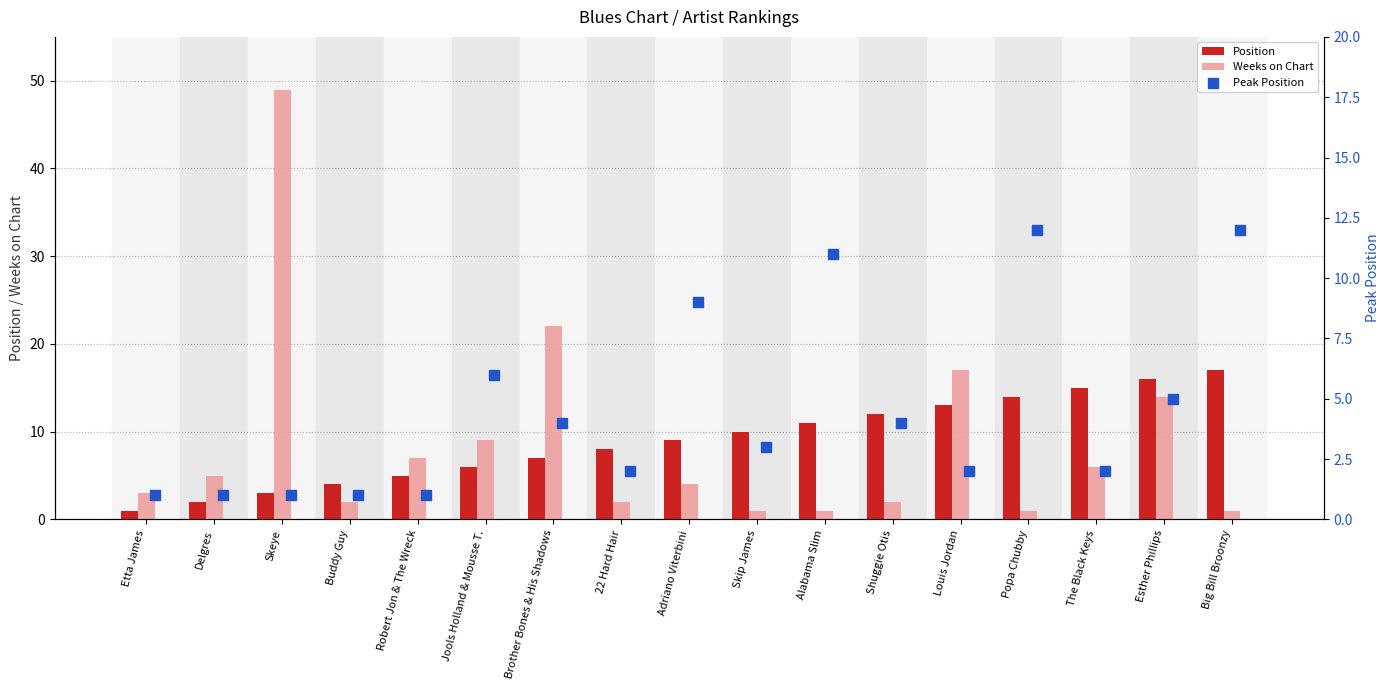

Which series has the largest total across all categories?

Position